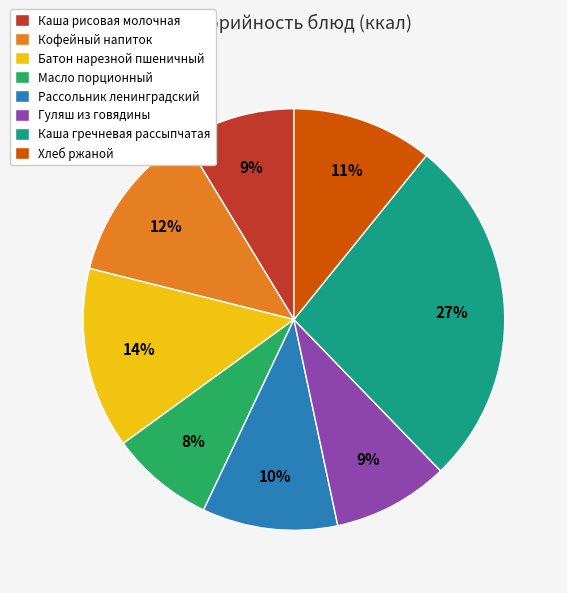

To the nearest percent, what percentage of the pie is Каша гречневая рассыпчатая?

27%